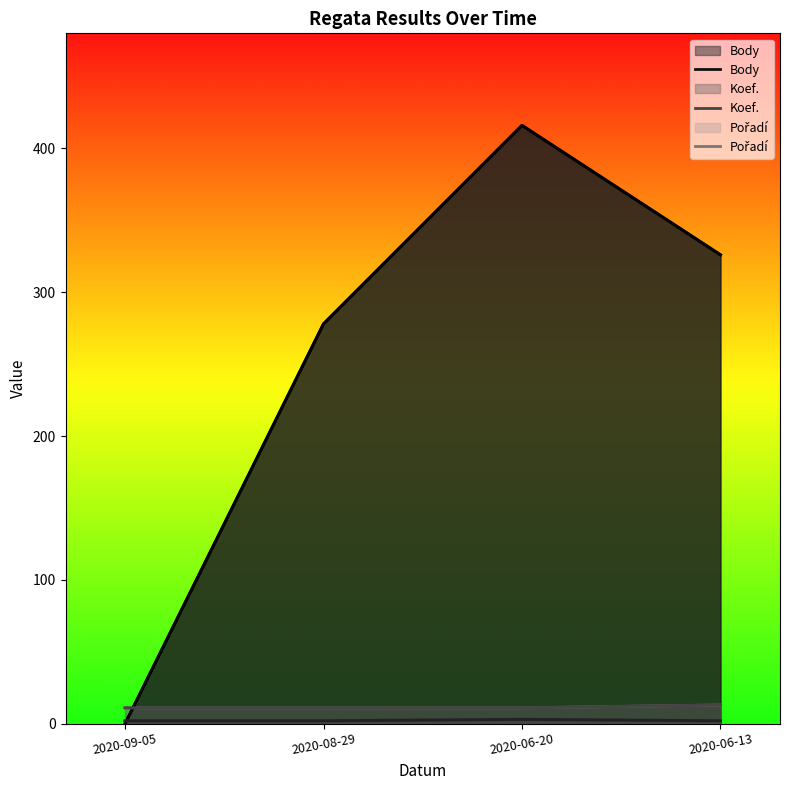

List the series in order of their peak value, highest first.

Body, Pořadí, Koef.